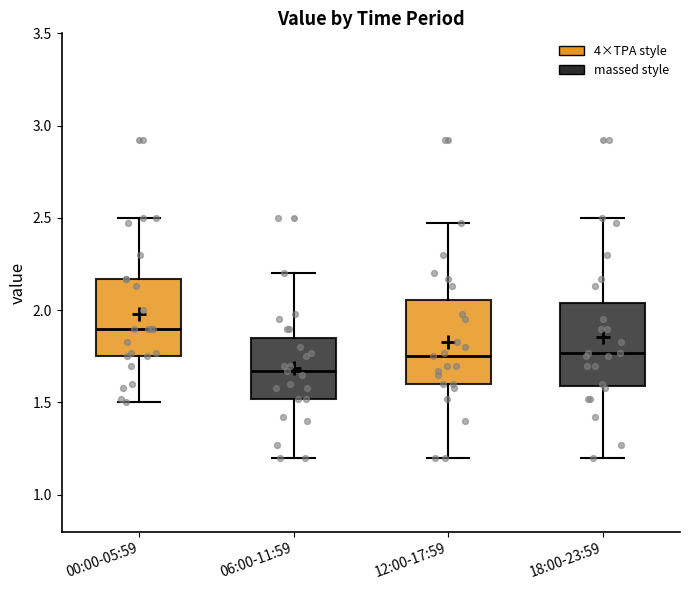

Where is the upper edge of the box for 00:00-05:59 on the y-axis? The values are not printed on the chart, so give them approximately, as read against the axis.

2.15